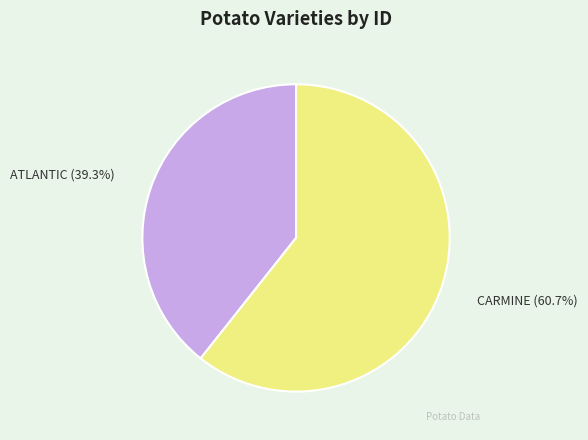

Does CARMINE represent more than half of the total?

Yes